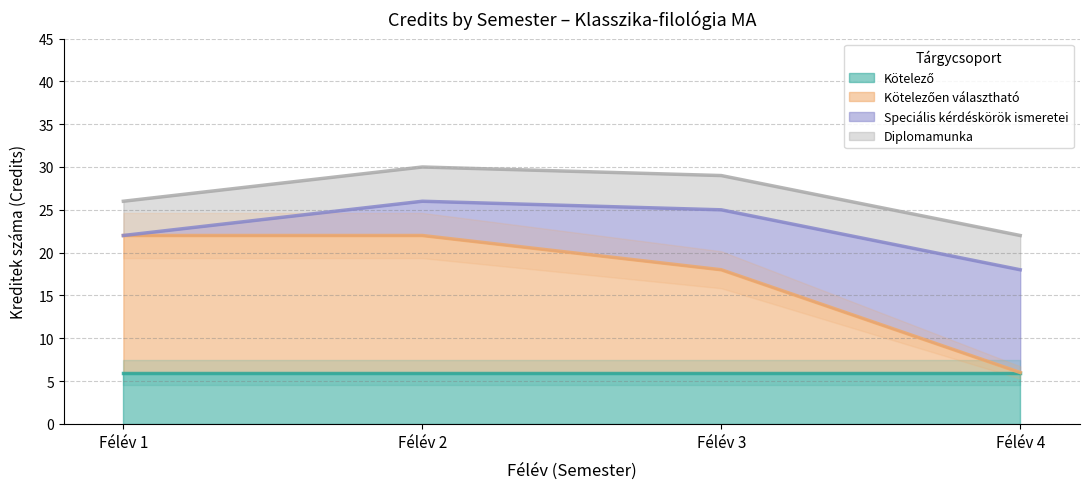

What are all the series names shown in the legend?

Kötelező, Kötelezően választható, Speciális kérdéskörök ismeretei, Diplomamunka